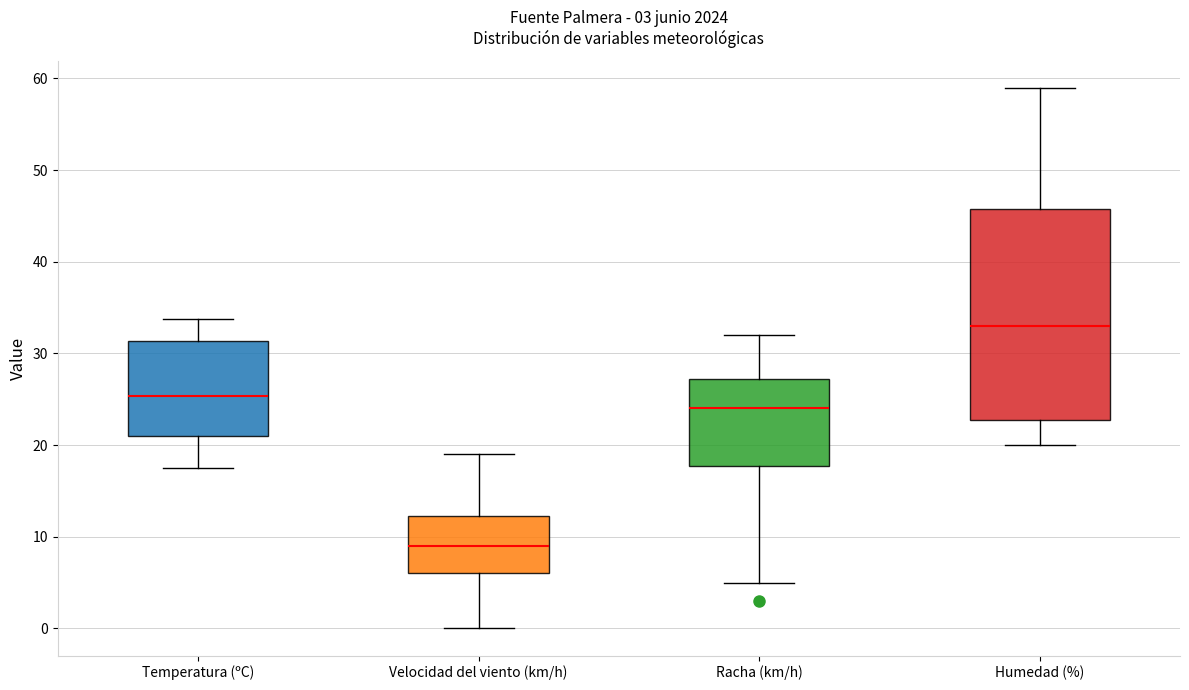

Comparing the boxes themselves (not the whiskers), which one is the tallest?

Humedad (%)